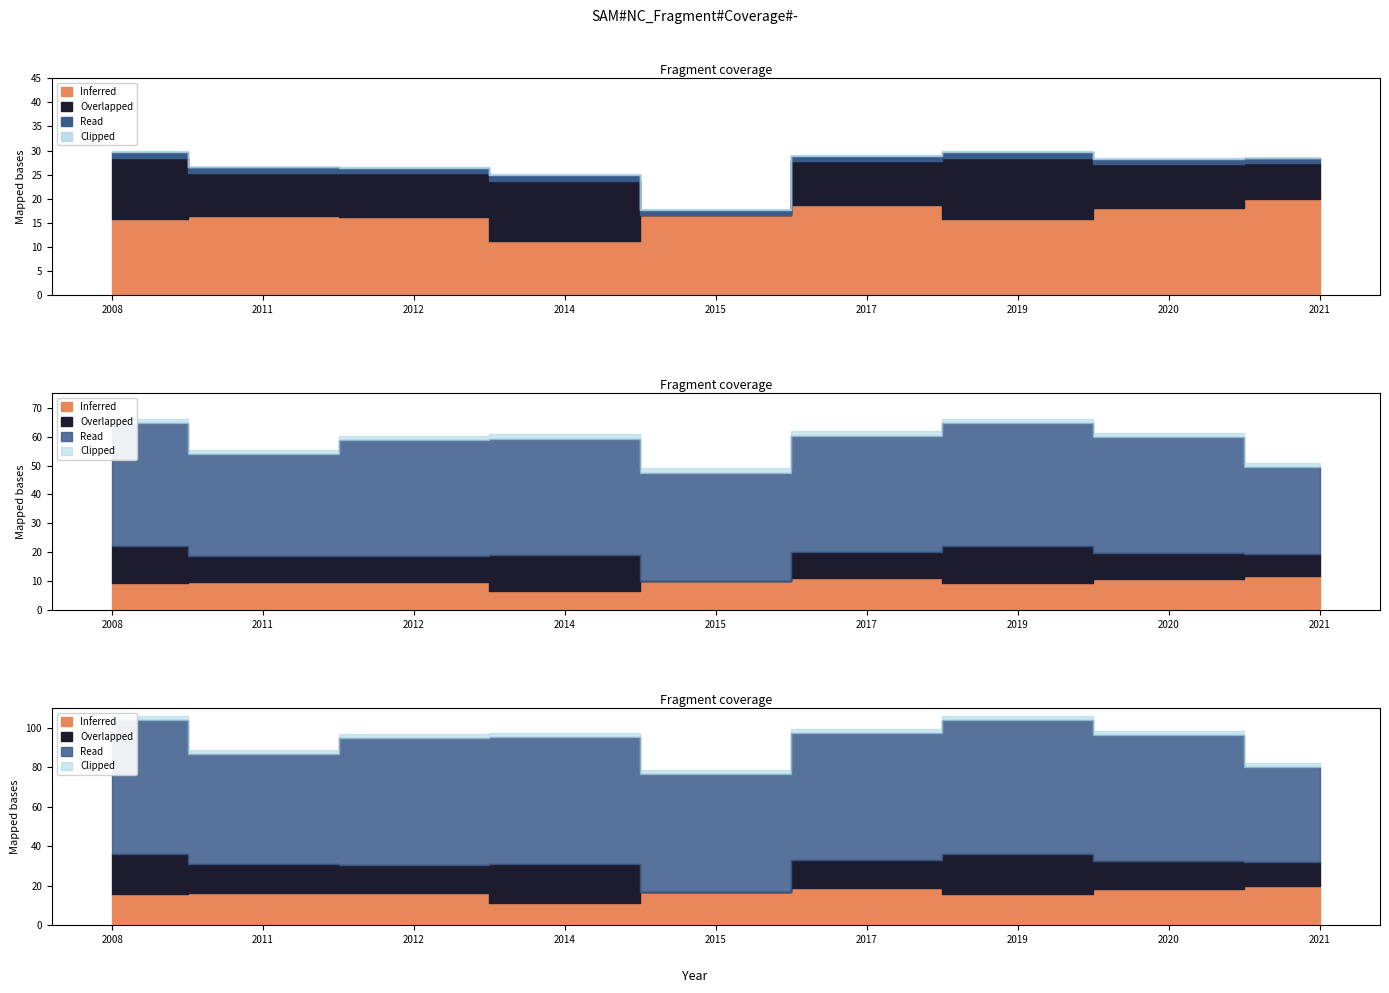

How many values in the Read series are below 80?

3